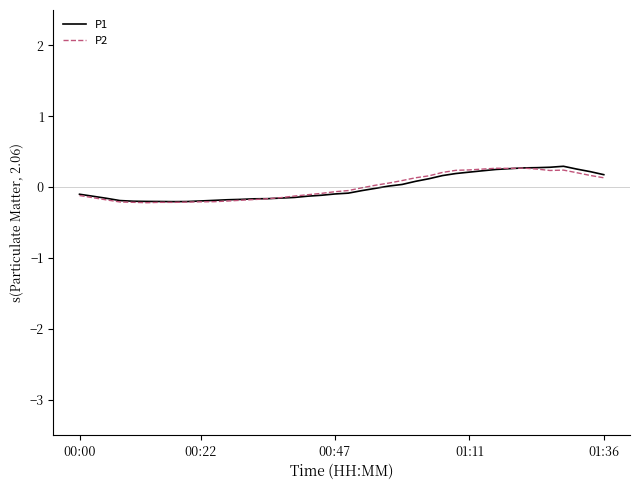

What is the maximum value shown in the chart?

0.3